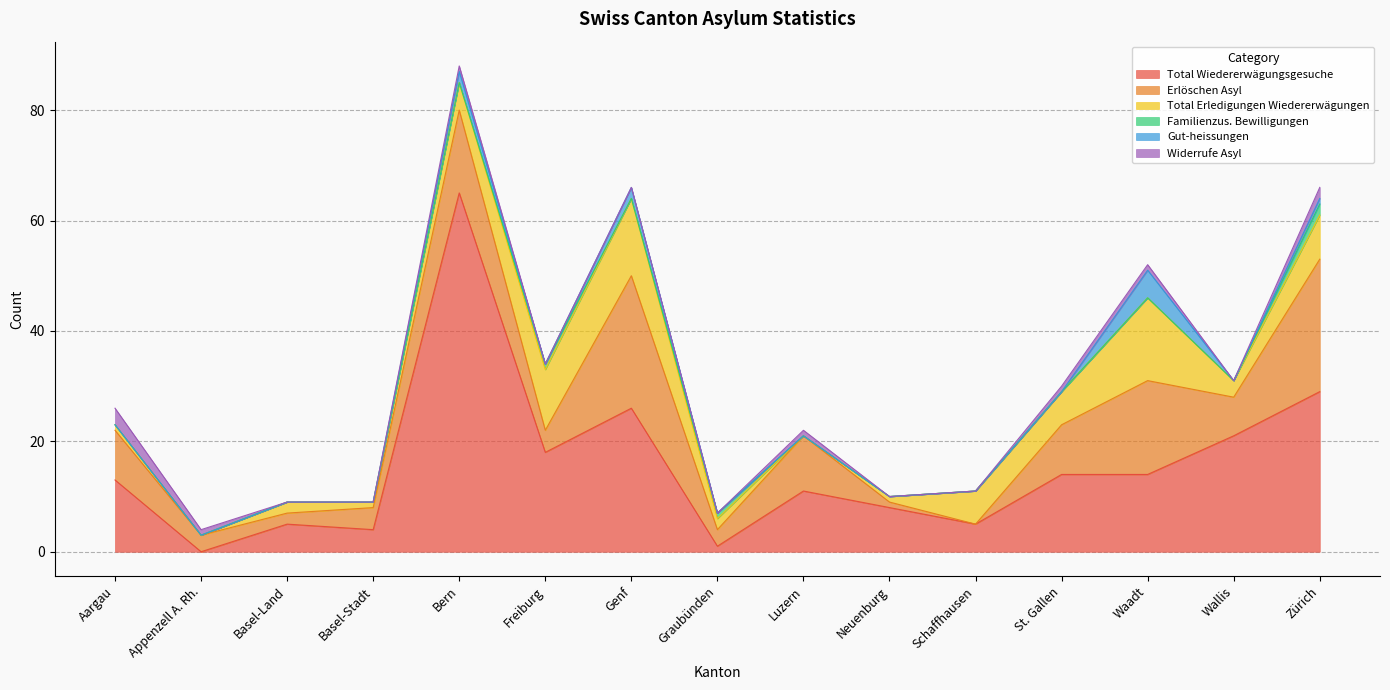

In Familienzus. Bewilligungen, how many points are lower than both neighbors (excluding endpoints)?

1